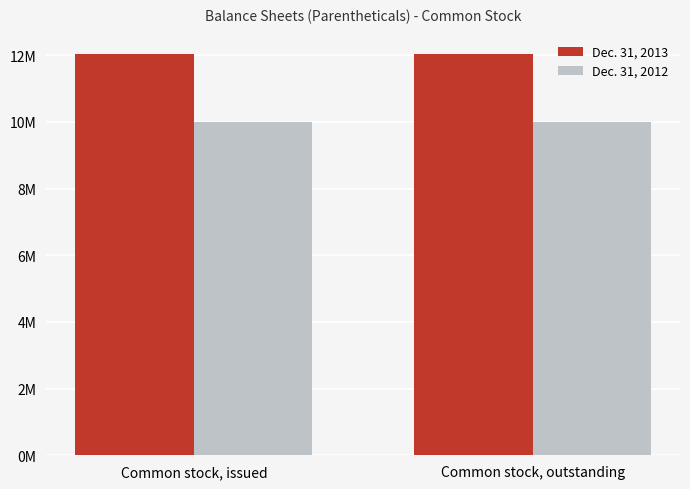

What value does the Dec. 31, 2013 series have at Common stock, issued?

12020000